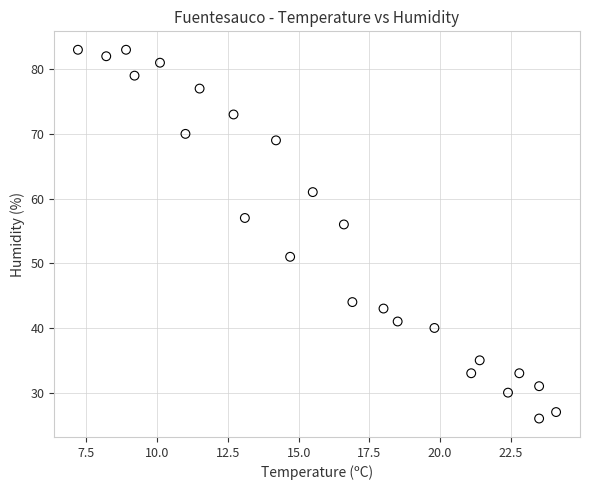

What is the range of Y values (max minus min)?

57